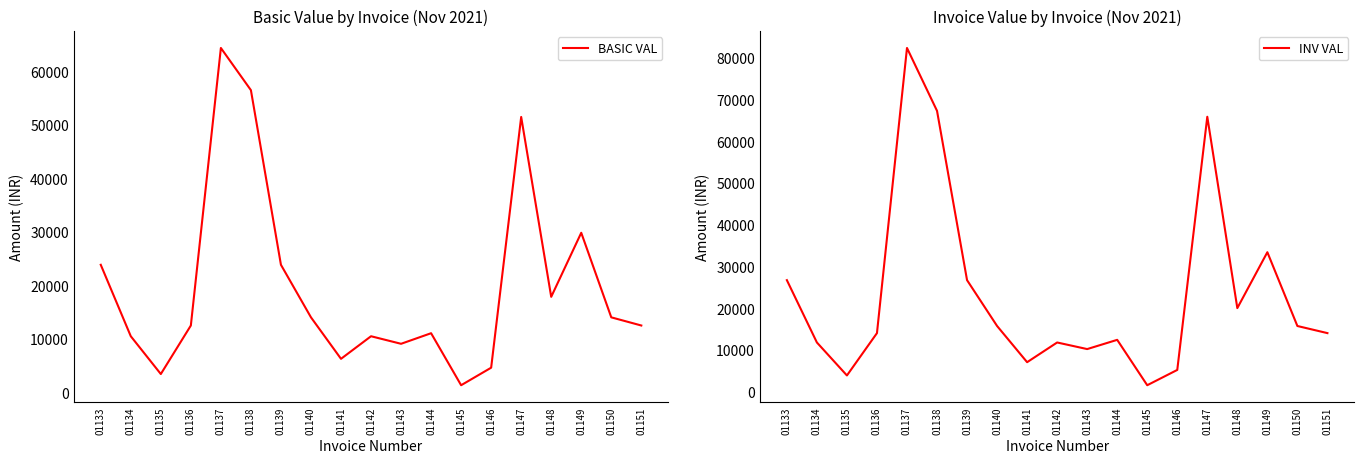

What is the difference between the maximum and minimum values in the BASIC VAL series?

63025.0